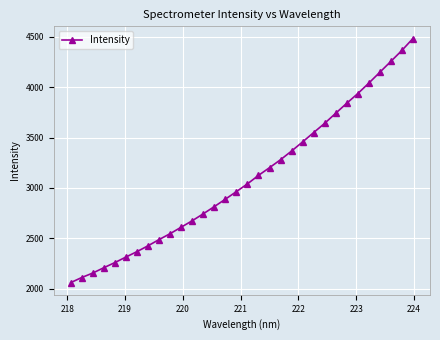

What is the value of the 14th point from the left?

2815.2